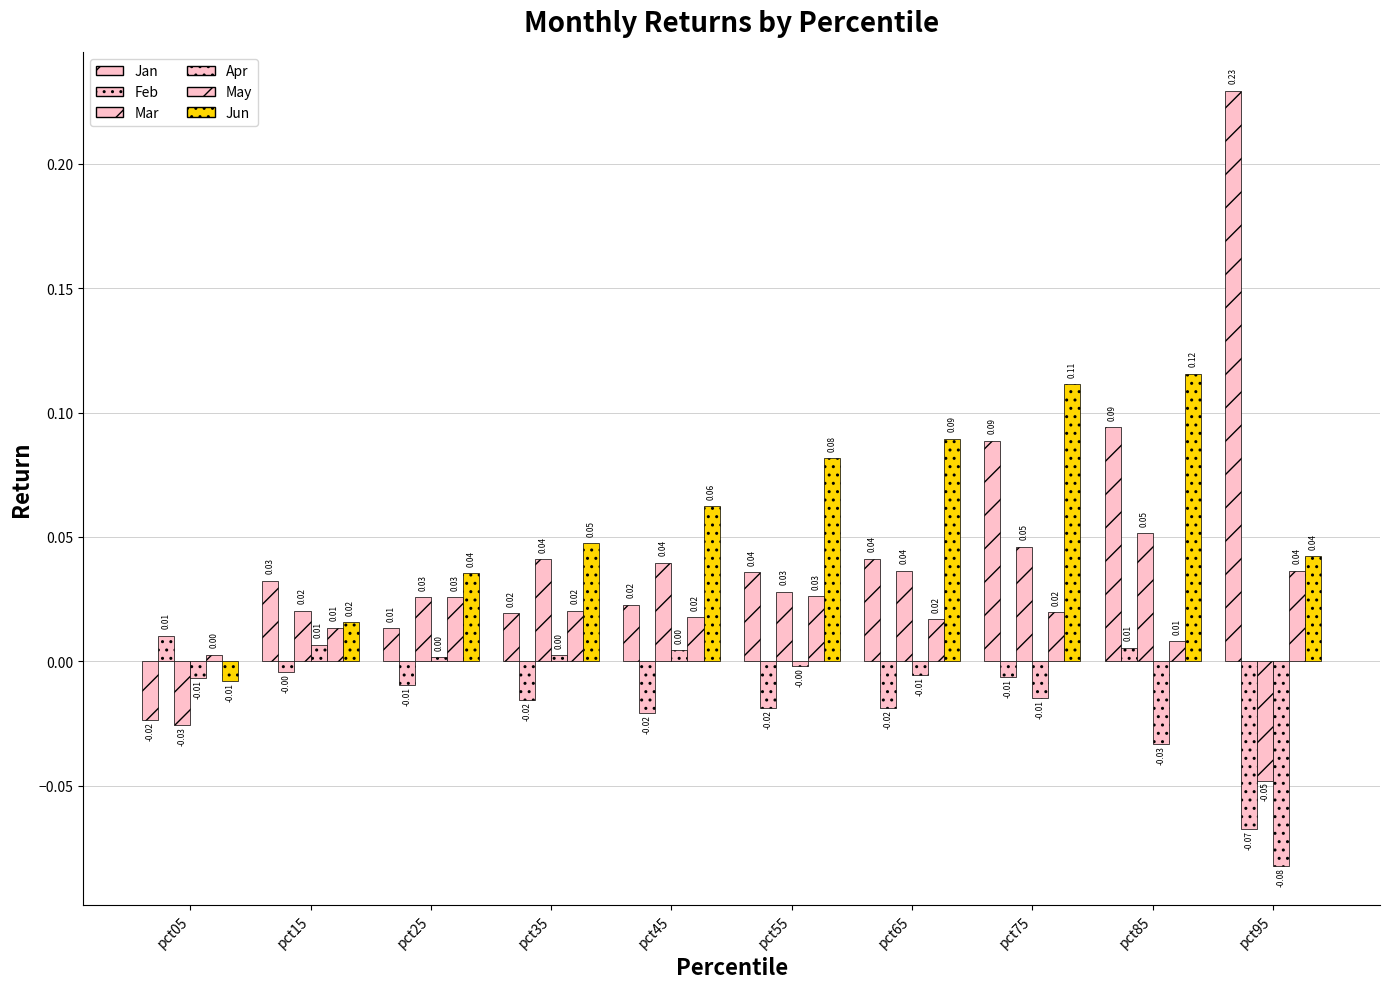

What is the minimum value shown in the chart?

-0.1